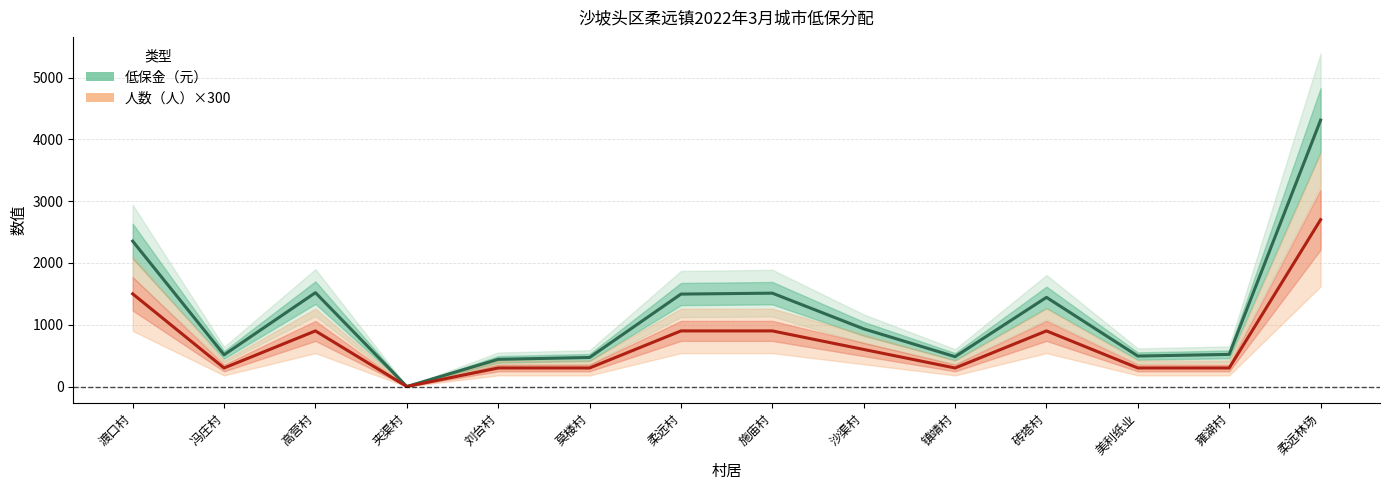

True or false: 低保金（元） and 人数（人）×300 cross at least once.

False